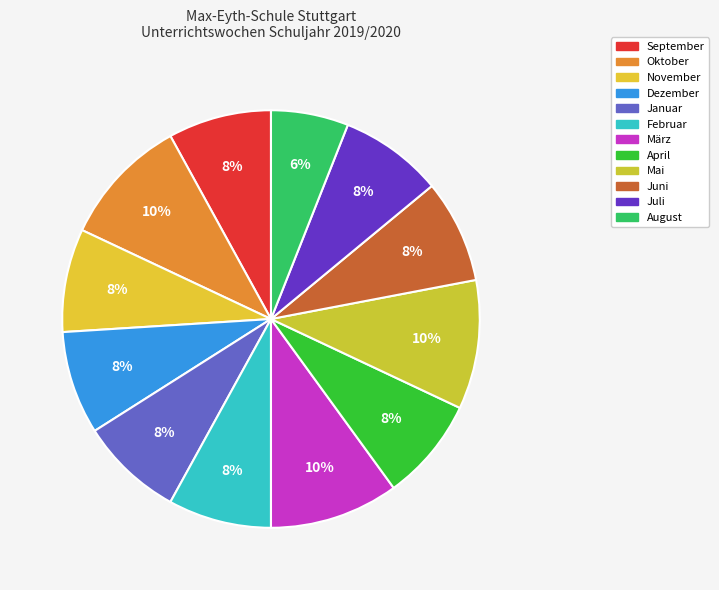

How many slices are in this pie chart?

12